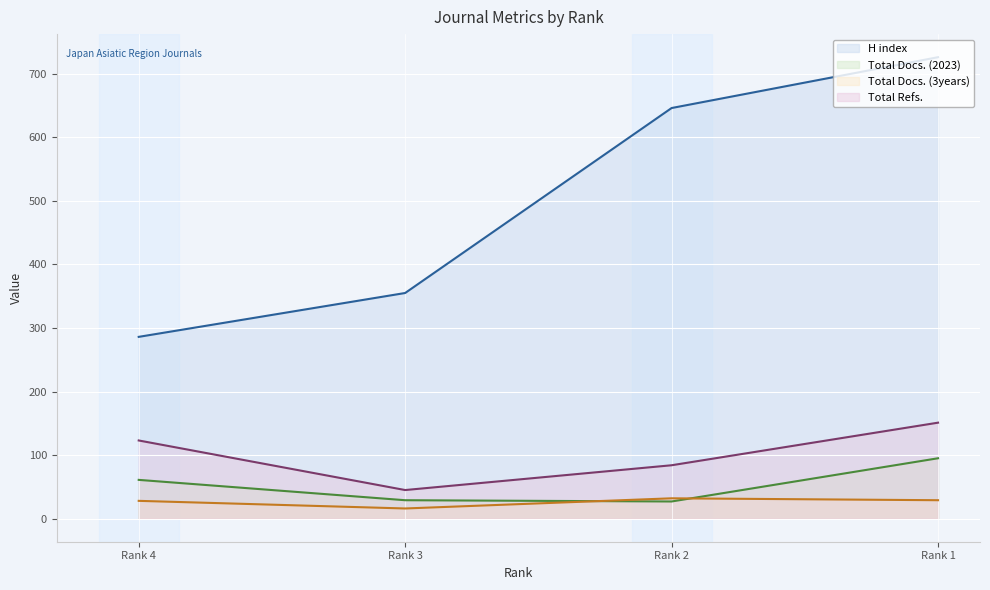

Which series has the largest total across all categories?

H index